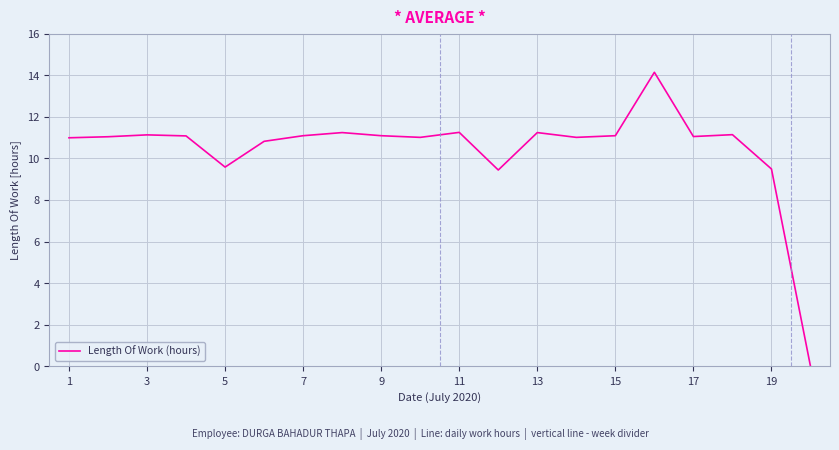

The chart shows a value of 11.1 at 9. True or false?

True